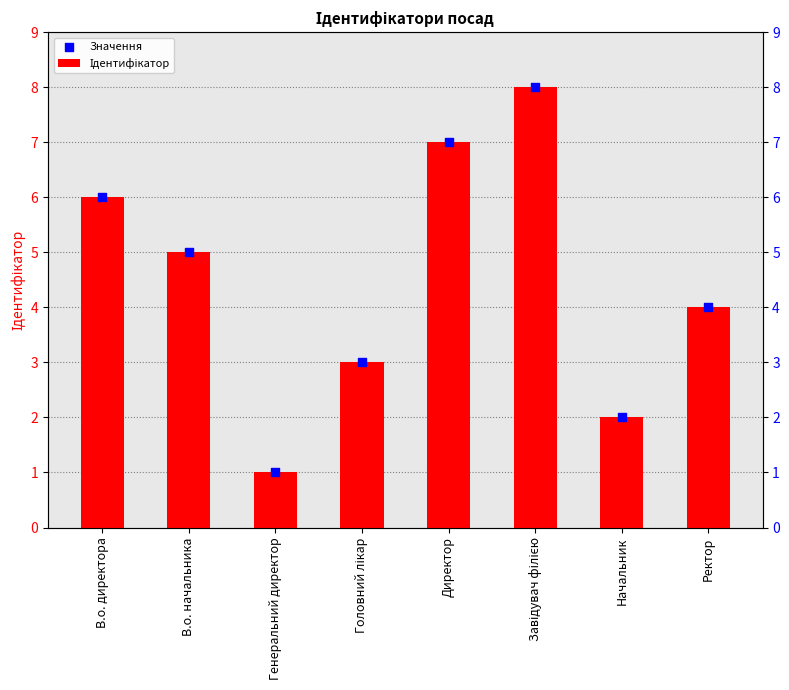

Is the value of Значення at Завідувач філією greater than the value of Ідентифікатор at В.о. директора?

Yes